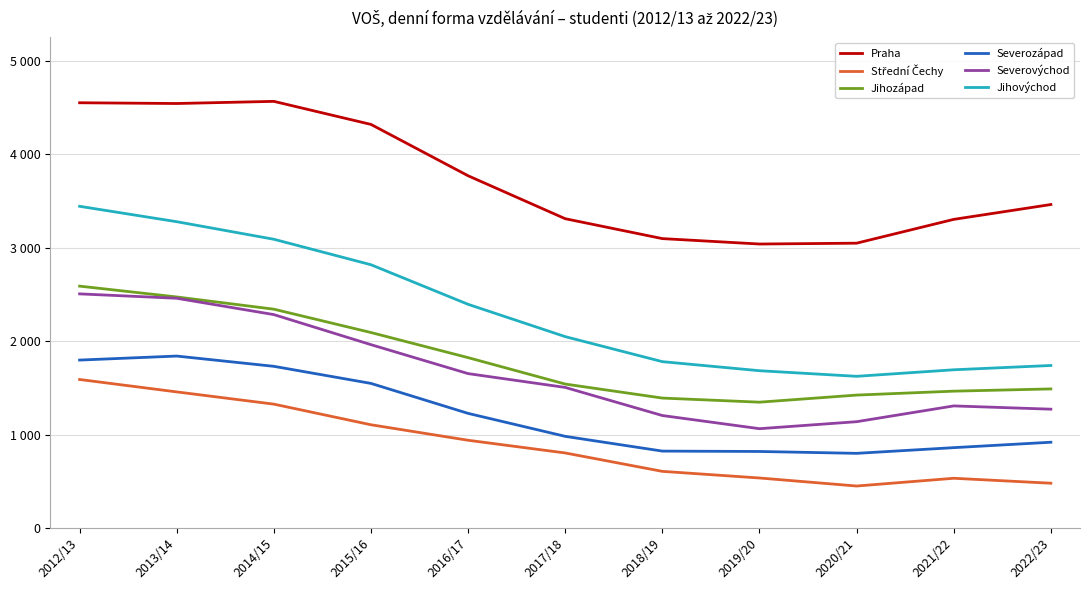

Rank the categories by Střední Čechy value from highest to lowest.

2012/13, 2013/14, 2014/15, 2015/16, 2016/17, 2017/18, 2018/19, 2019/20, 2021/22, 2022/23, 2020/21